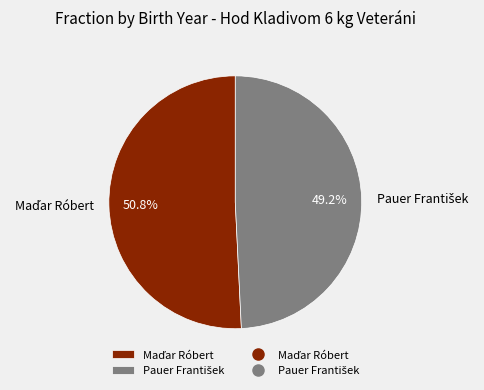

Is there a majority slice in this chart?

Yes